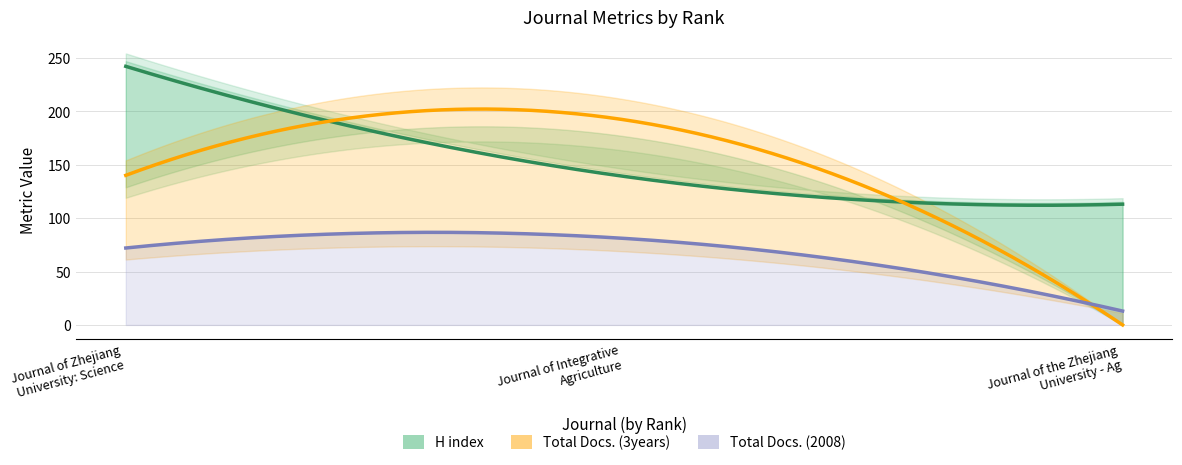

What is the value of the Total Docs. (2008) point at the 3rd from the left?

13